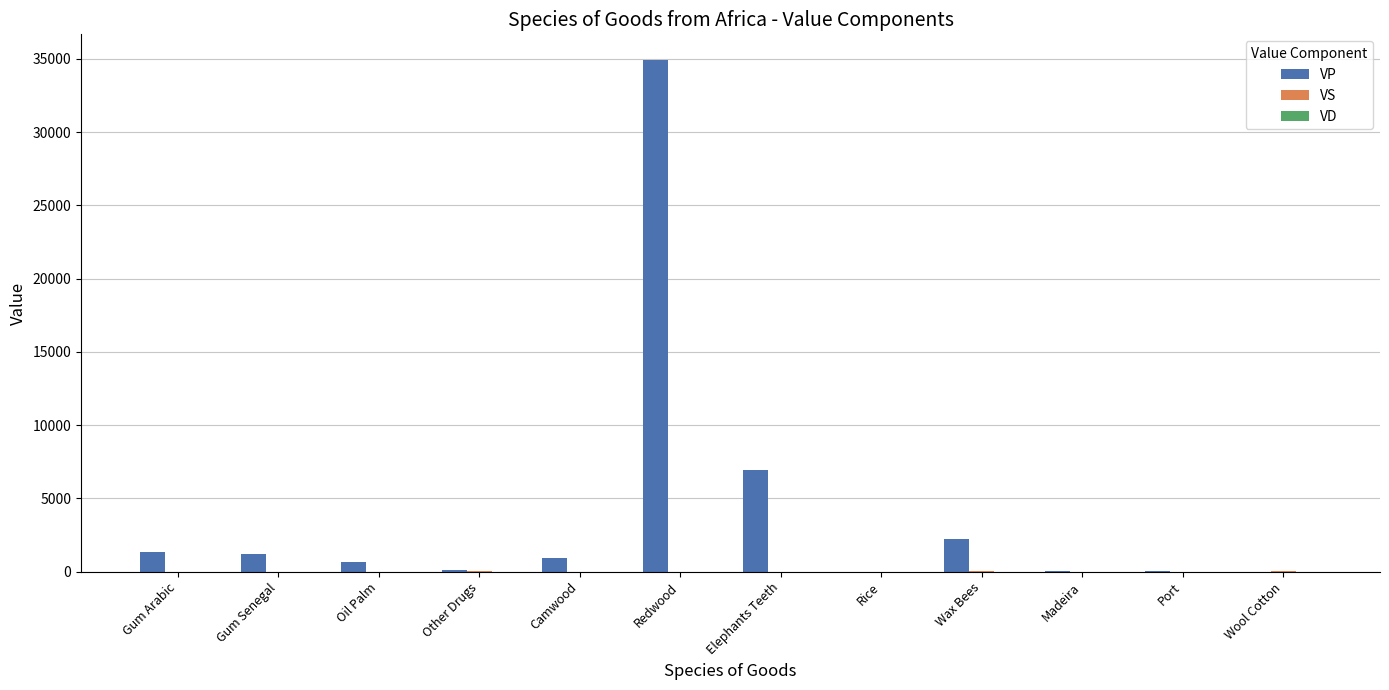

Count the number of categories in the chart.

12